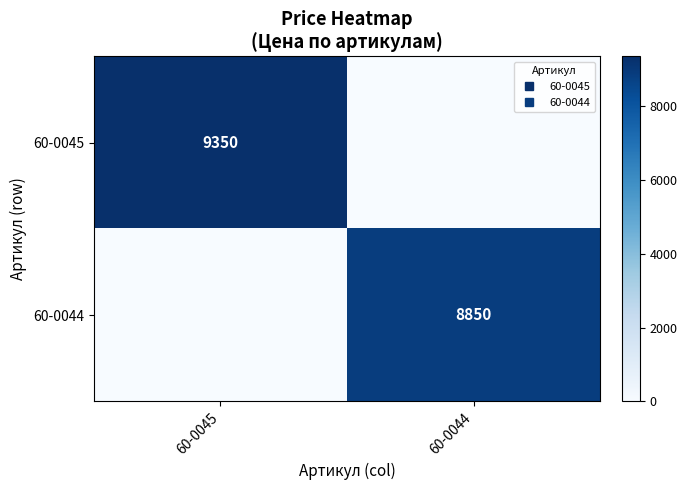

Read the 60-0045 value at 60-0045.

9350